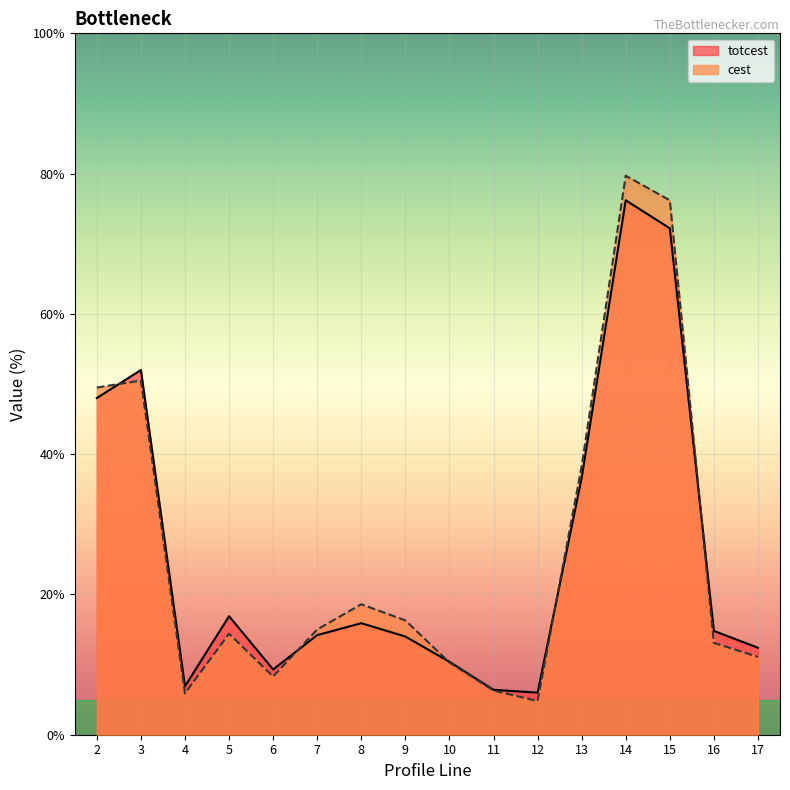

The cest series shows 12.3 at 8. True or false?

False